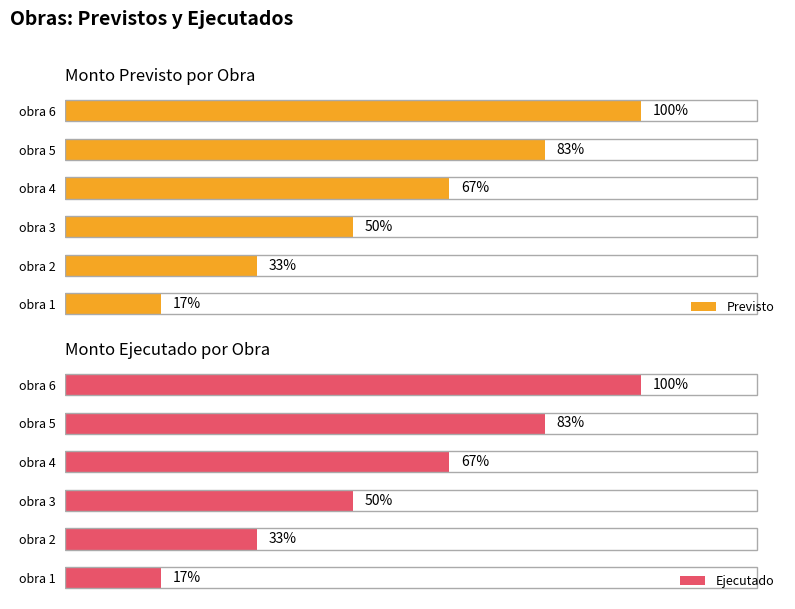

How many bars are there in each group?

2